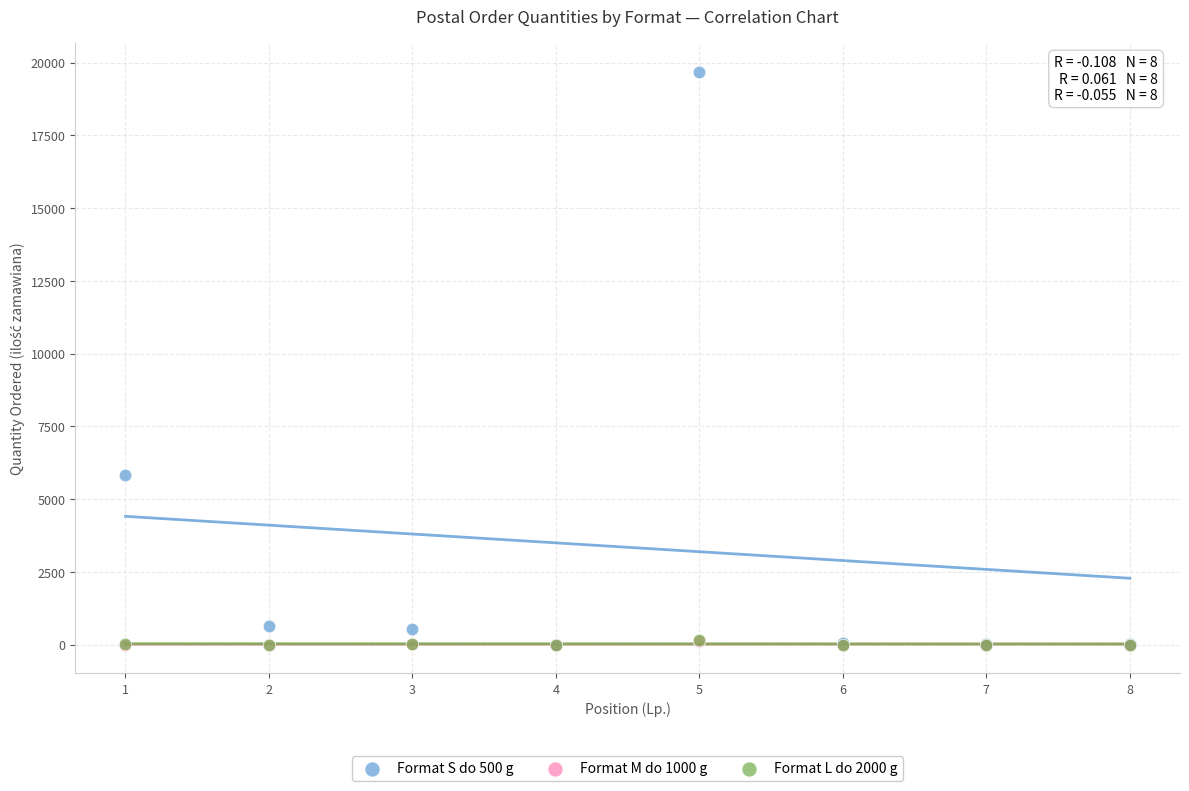

Which series has the widest spread of Y values?

Format S do 500 g